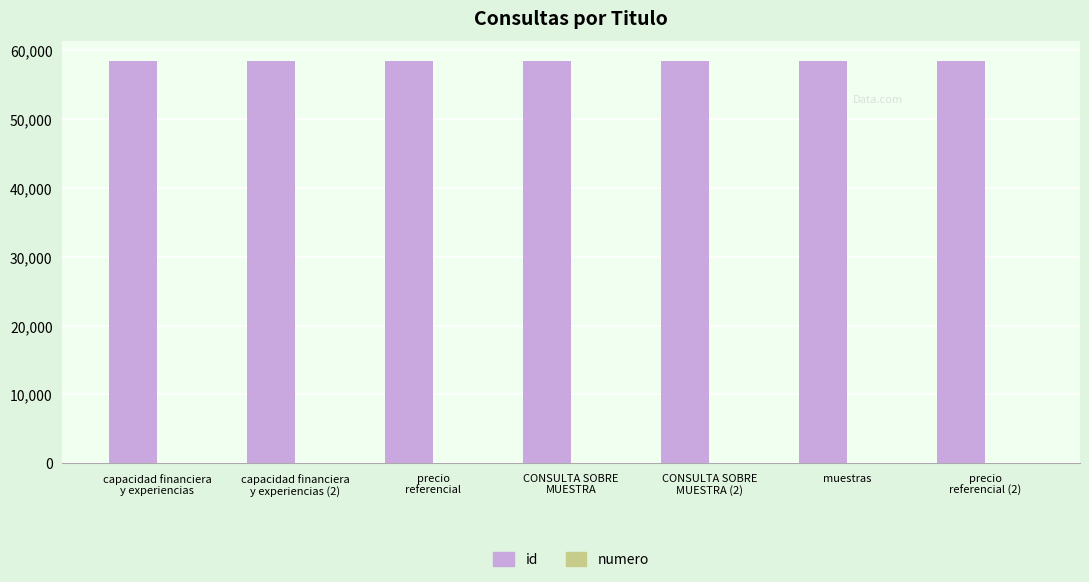

How many groups of bars are there?

7